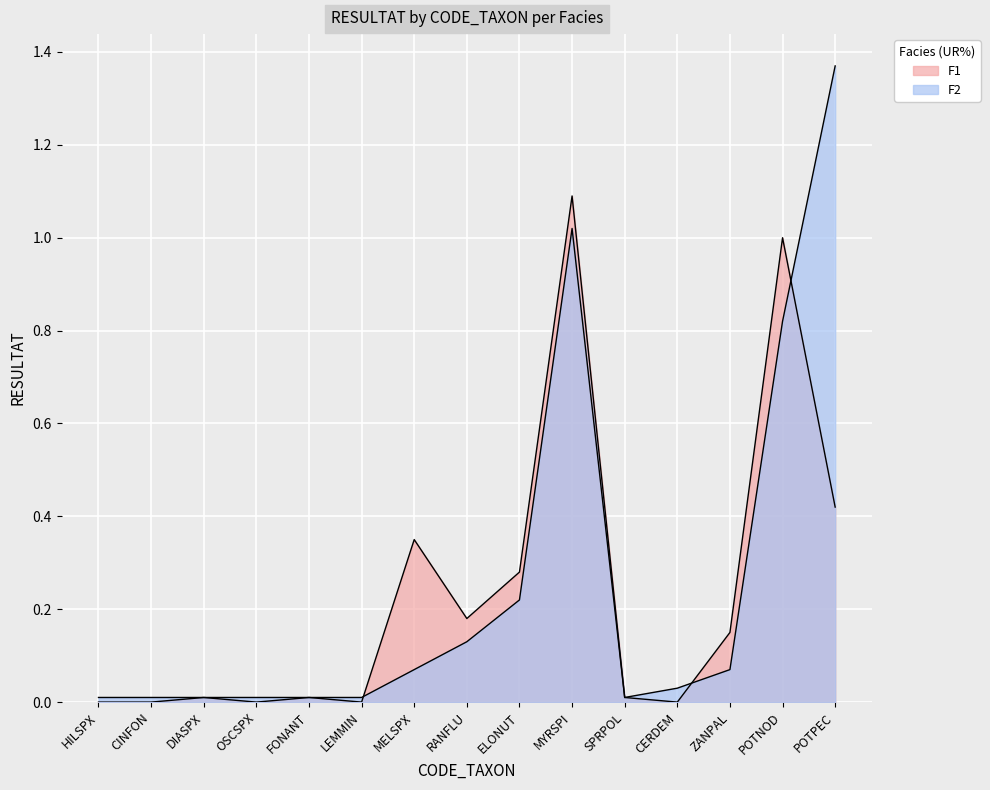

Reading right to left, transcribe all the data shown in this chart.

F1: POTPEC=0.4	POTNOD=1.0	ZANPAL=0.1	CERDEM=0.0	SPRPOL=0.0	MYRSPI=1.1	ELONUT=0.3	RANFLU=0.2	MELSPX=0.3	LEMMIN=0.0	FONANT=0.0	OSCSPX=0.0	DIASPX=0.0	CINFON=0.0	HILSPX=0.0
F2: POTPEC=1.4	POTNOD=0.8	ZANPAL=0.1	CERDEM=0.0	SPRPOL=0.0	MYRSPI=1.0	ELONUT=0.2	RANFLU=0.1	MELSPX=0.1	LEMMIN=0.0	FONANT=0.0	OSCSPX=0.0	DIASPX=0.0	CINFON=0.0	HILSPX=0.0